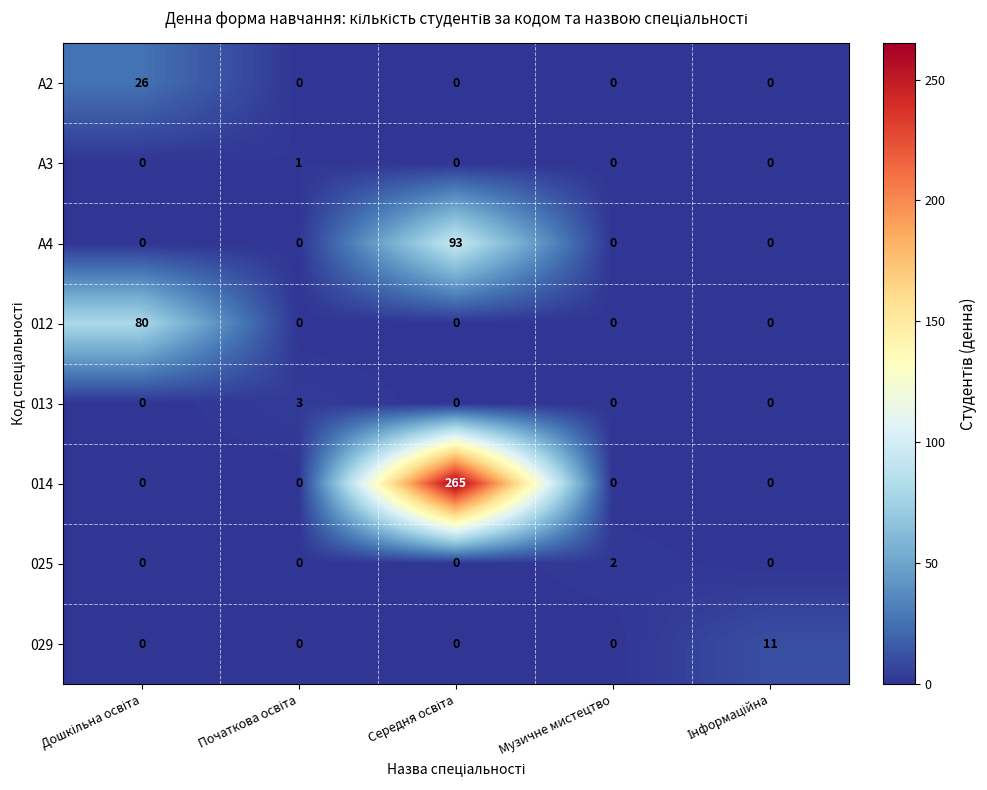

How many series are shown in this chart?

8